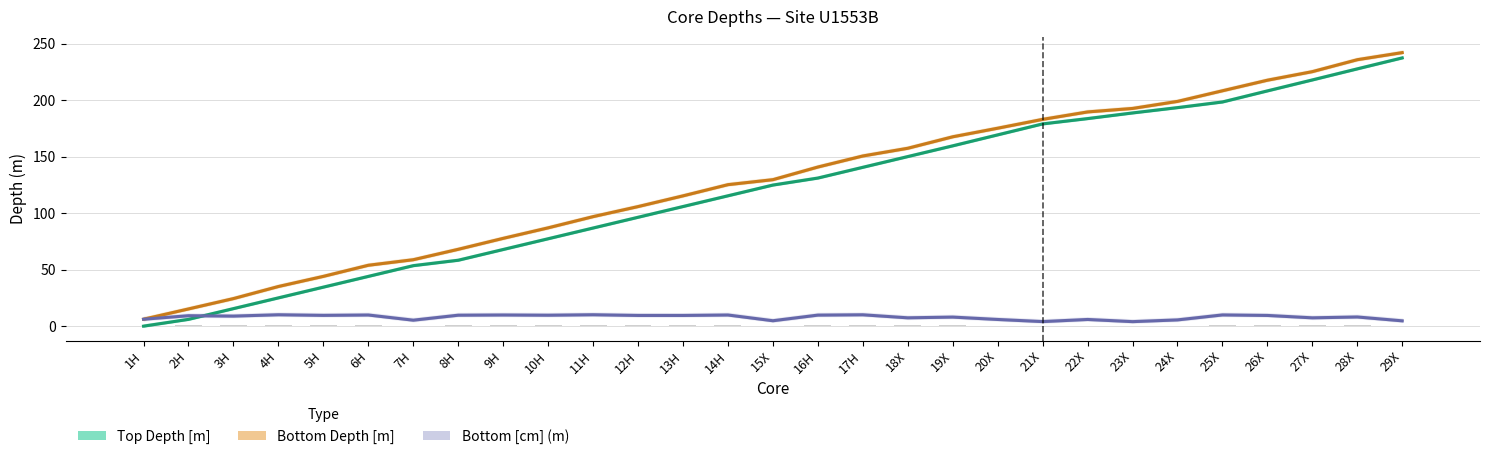

At which label does Top Depth [m] first exceed 124?

15X